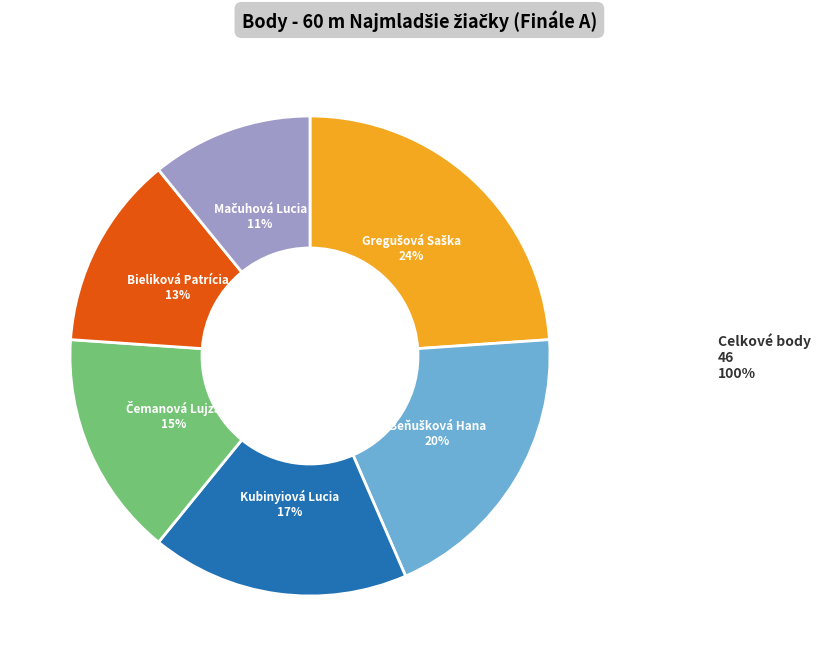

Combined, do Kubinyiová Lucia and Bieliková Patrícia account for over 50%?

No